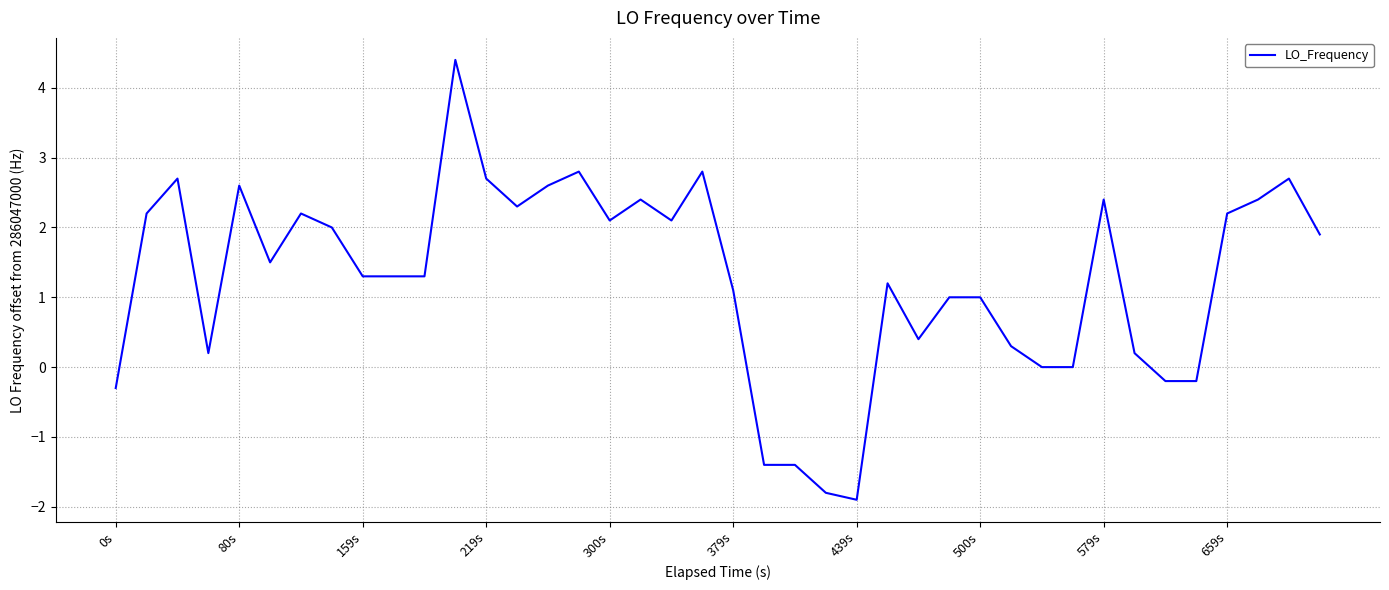

What is the greatest value displayed?

4.4